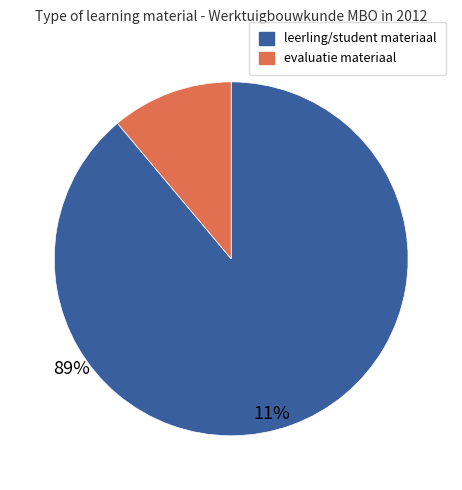

Is there a majority slice in this chart?

Yes